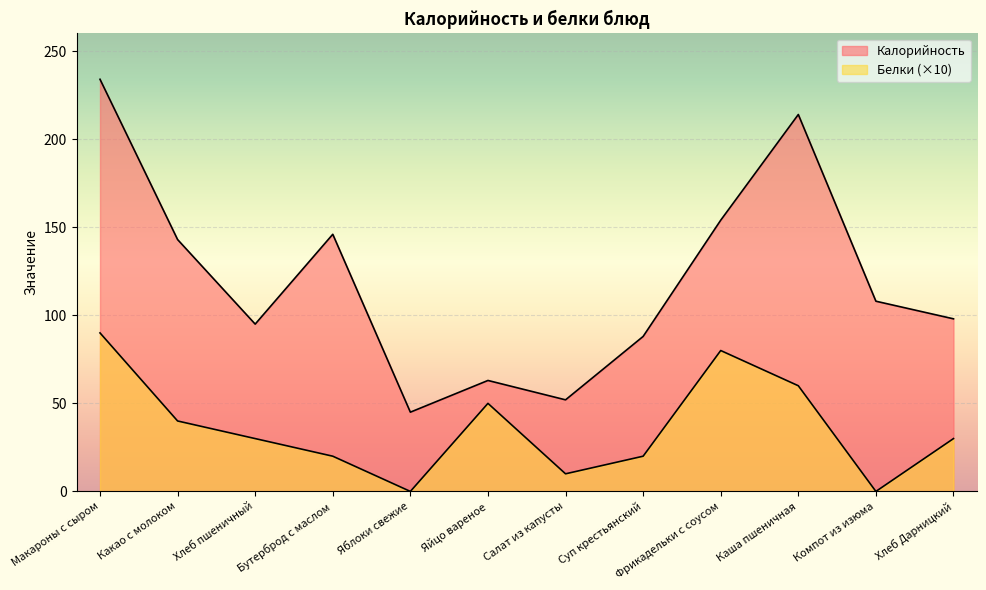

Rank the series at Яблоки свежие from highest to lowest value.

Калорийность, Белки